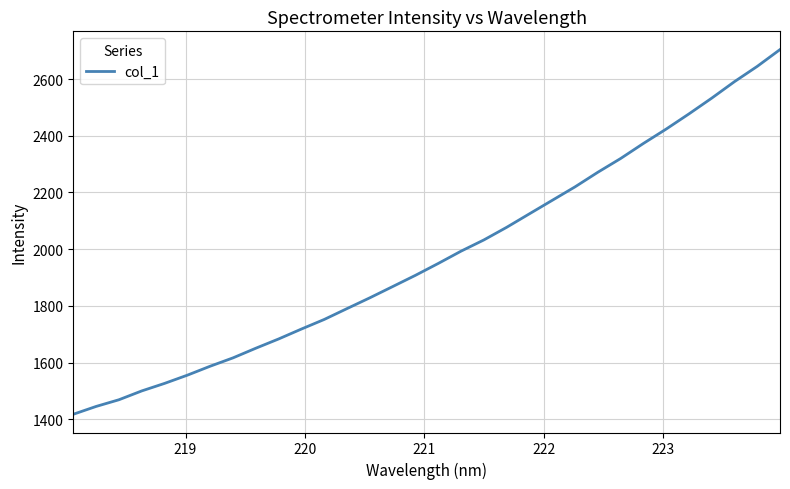

What is the minimum value shown in the chart?

1417.9